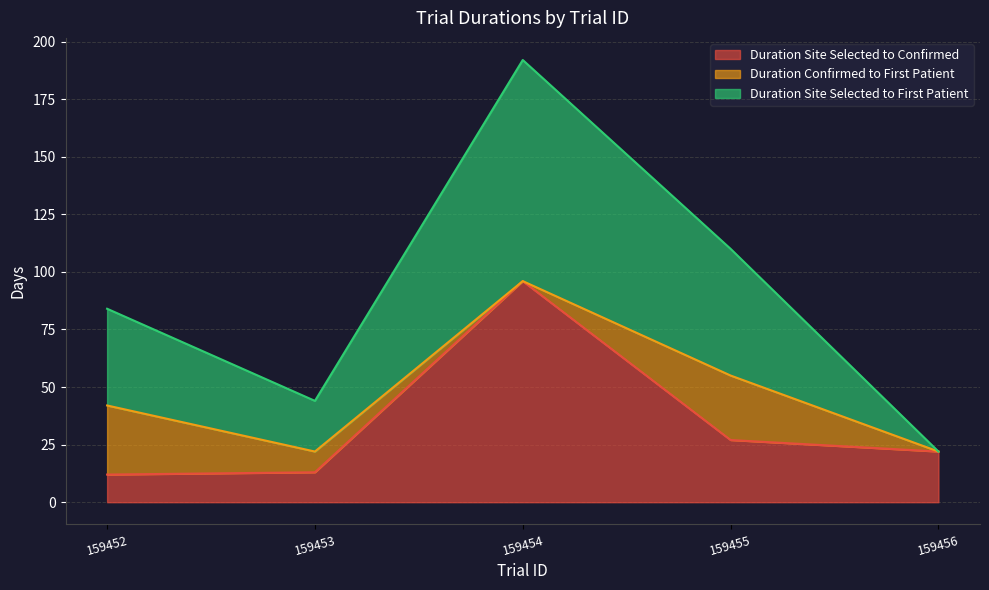

What is the greatest value displayed?

192